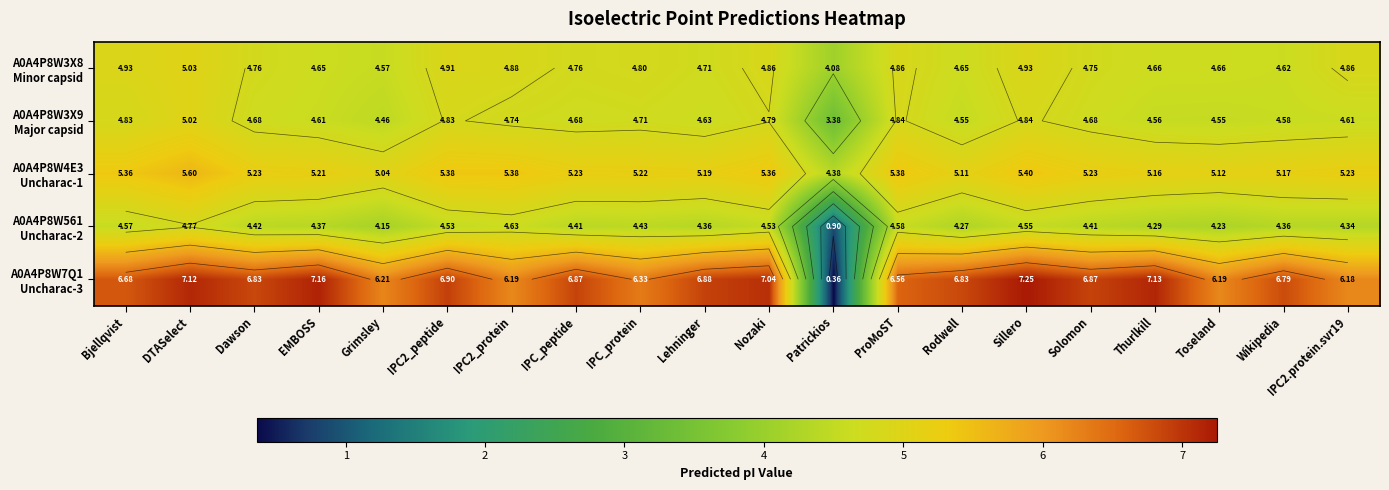

Which series has the largest total across all categories?

A0A4P8W7Q1 Uncharac-3